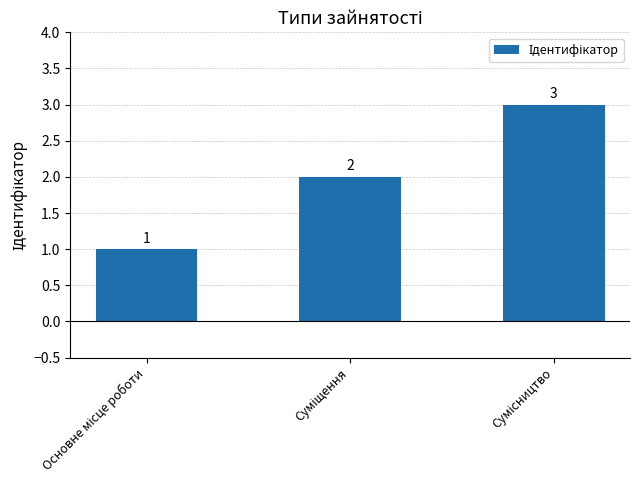

How many values are below 2?

1